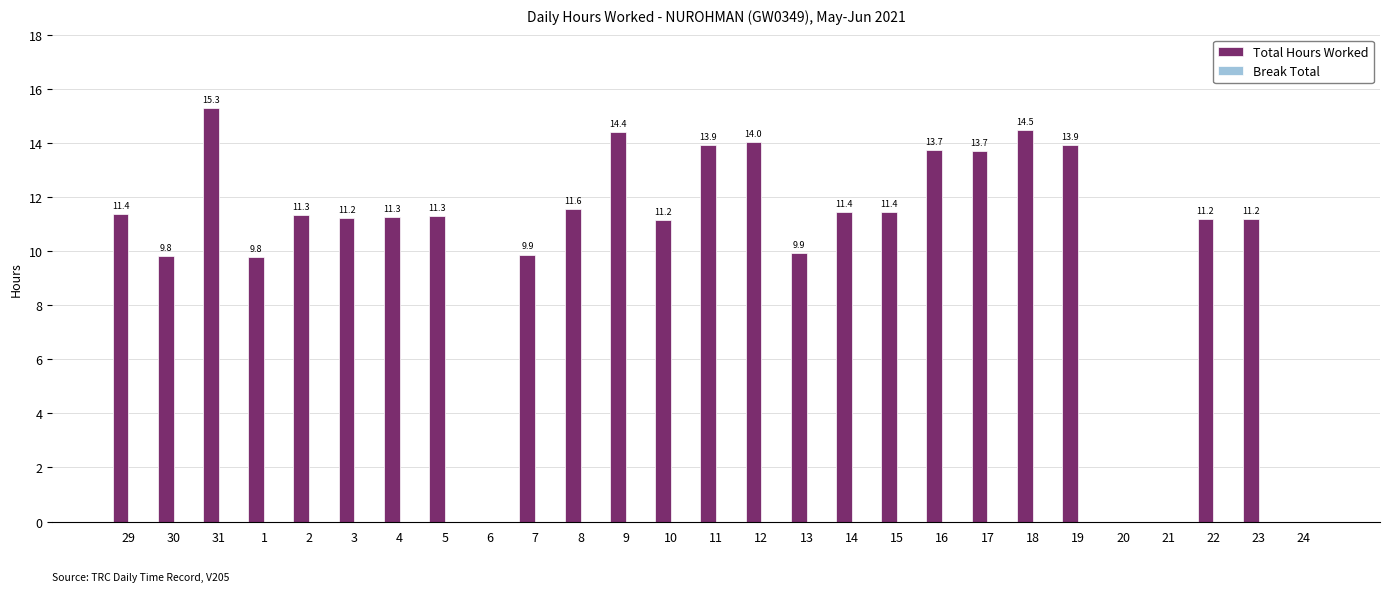

Where does the data first go above 11?

29